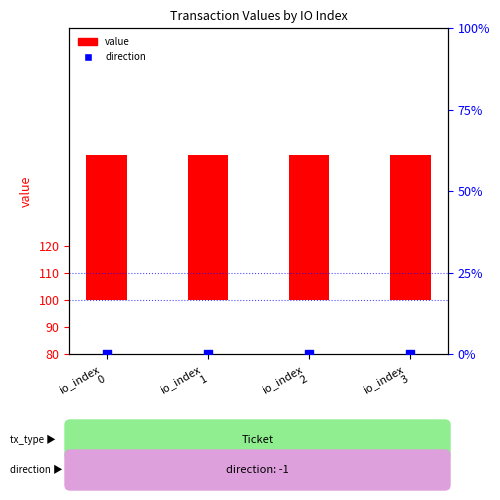

What is the total value across all series at io_index
3?

53.2